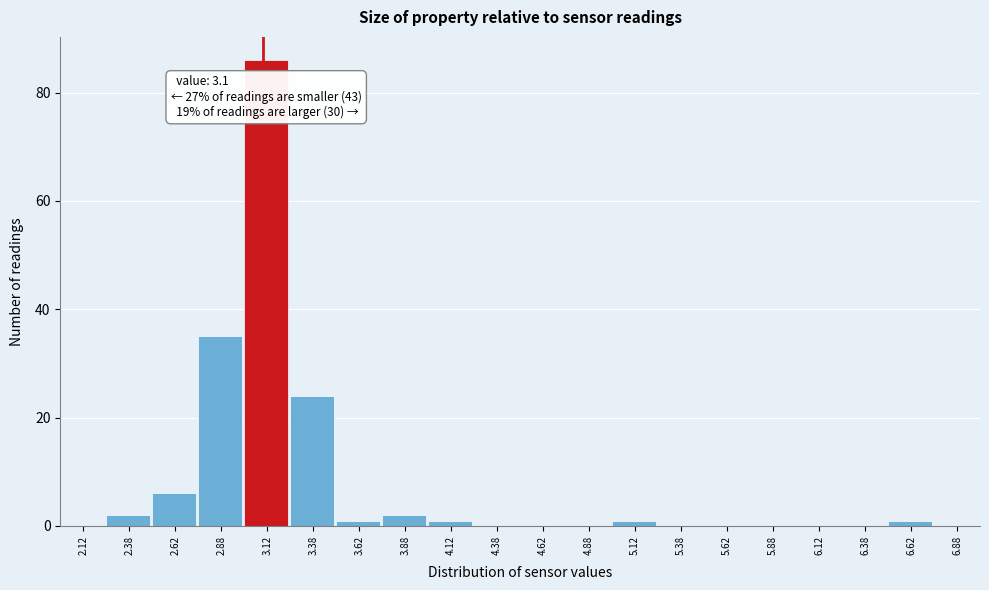

Which range on the x-axis has the tallest bar?

3.00 to 3.25